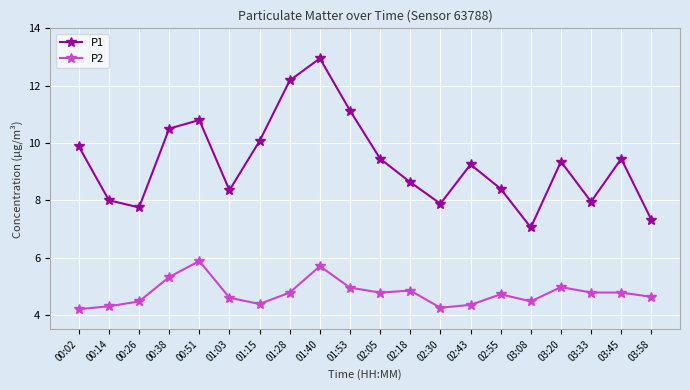

In P1, how many points are higher than both neighbors (excluding endpoints)?

5